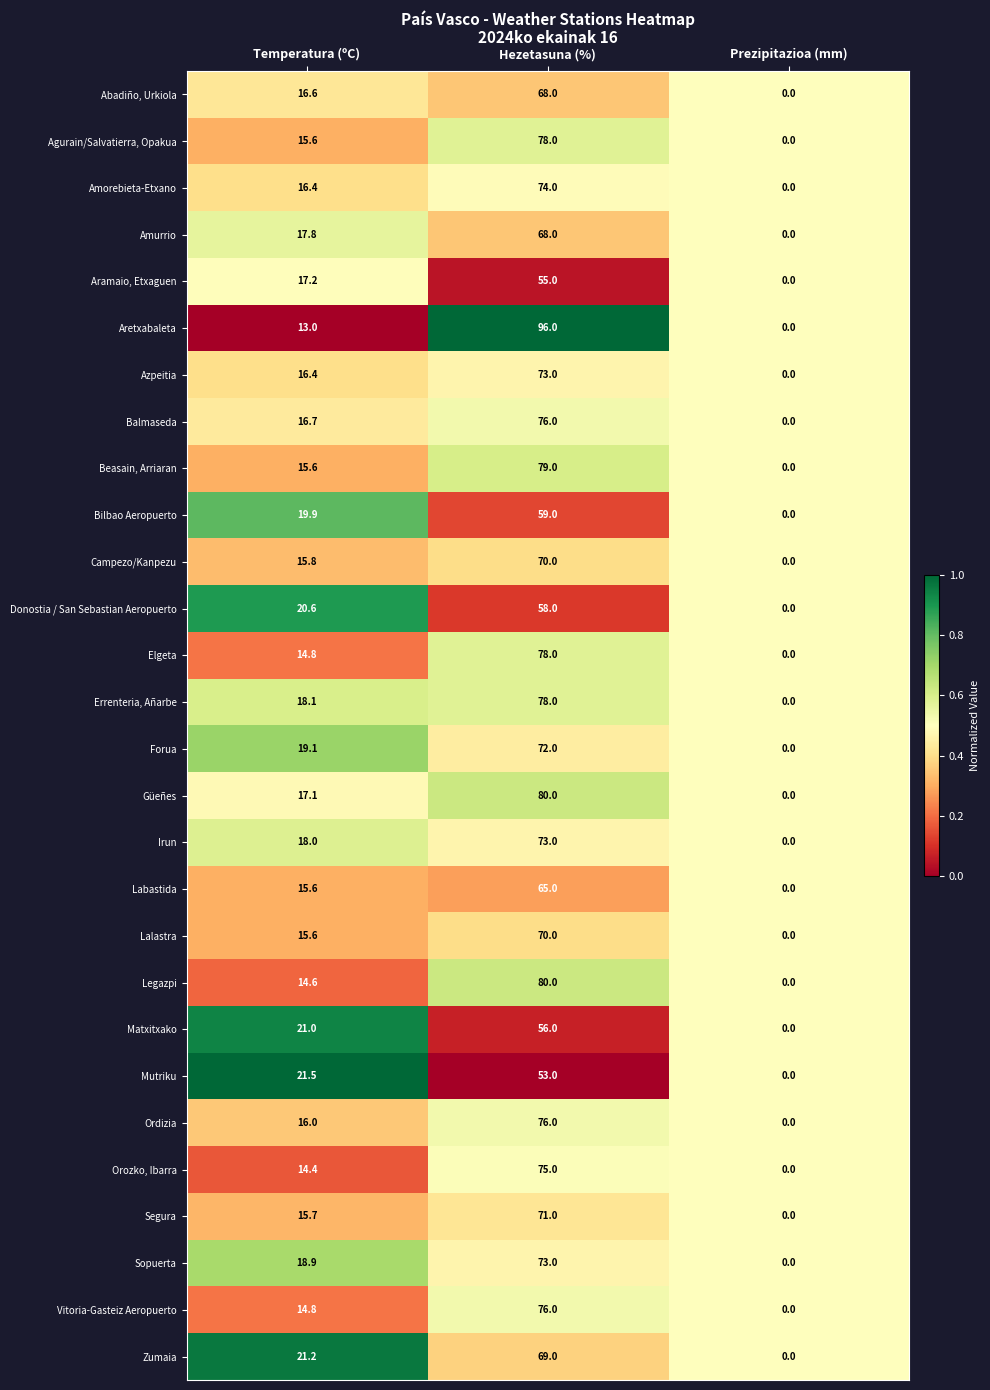

At which category does the chart reach its minimum across all series?

Prezipitazioa (mm)